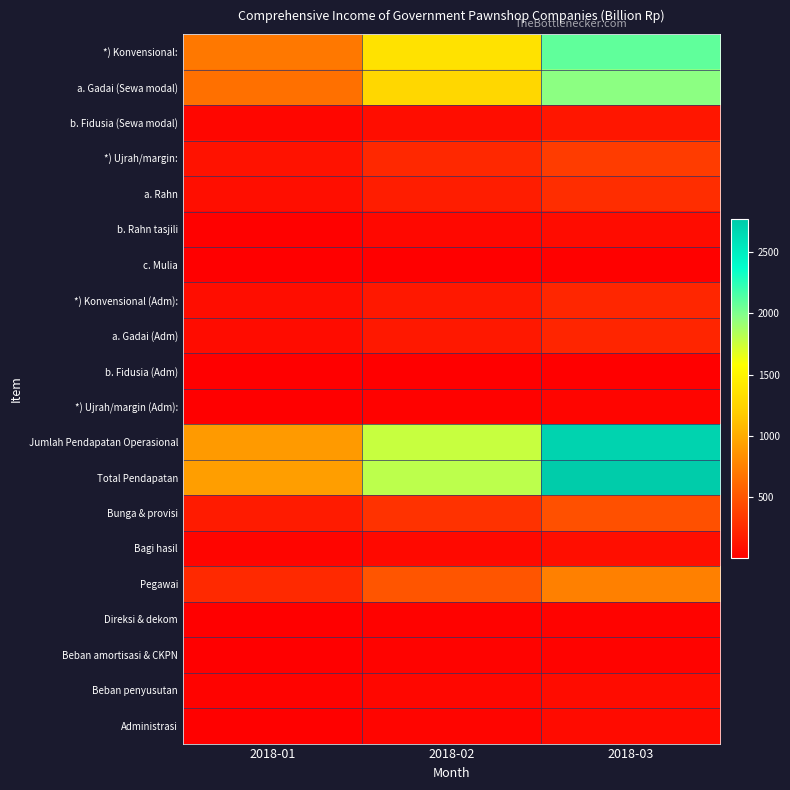

Which has a higher value, 2018-01 or 2018-03?

2018-03